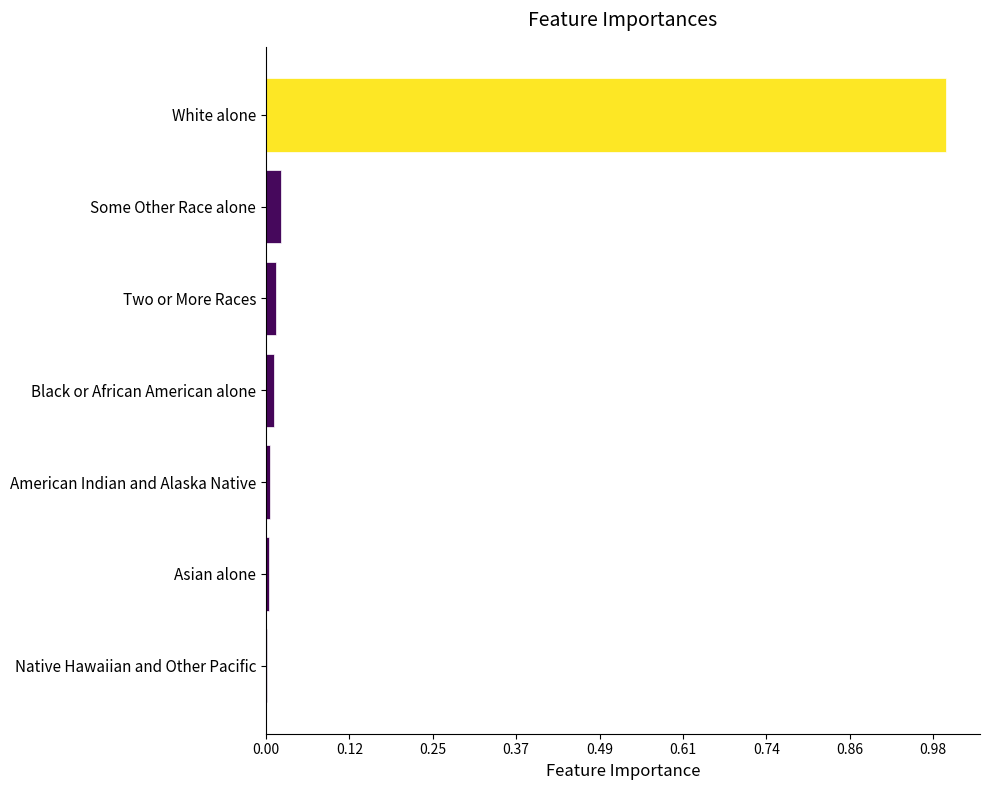

Does the chart contain stacked bars?

No